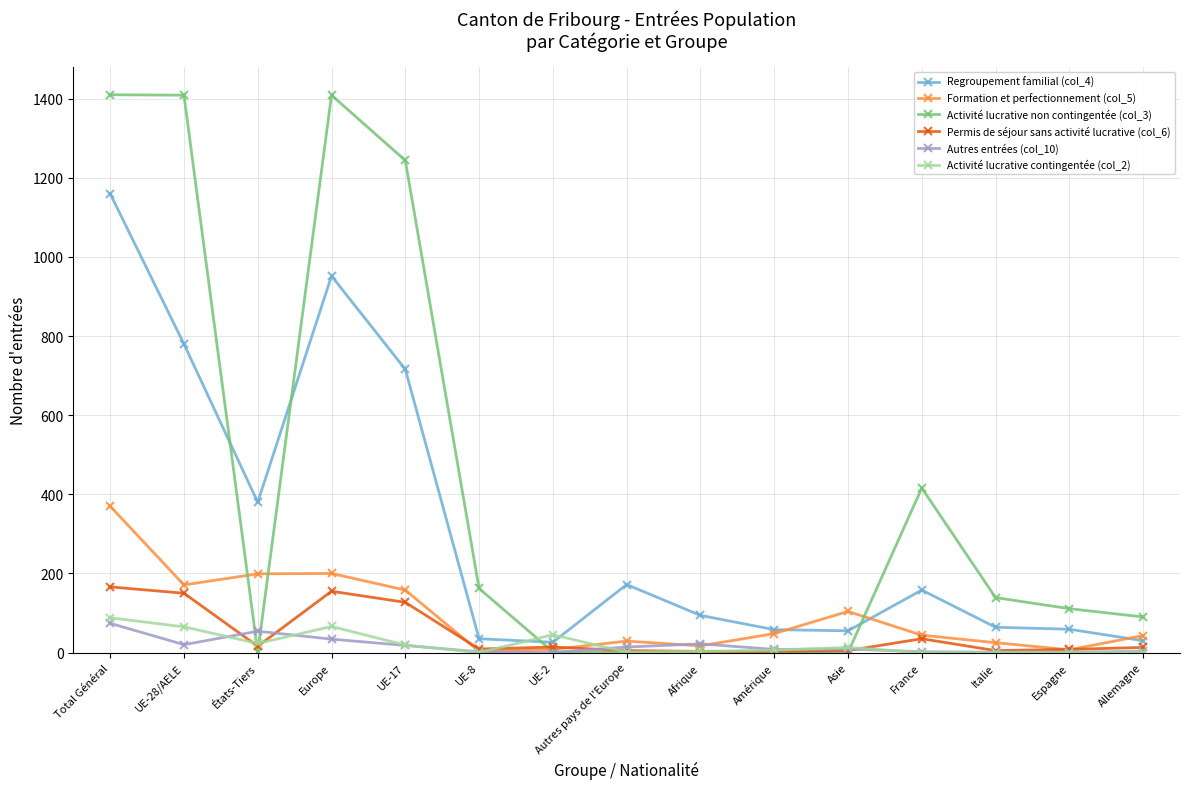

What is the label of the 5th point from the left?

UE-17